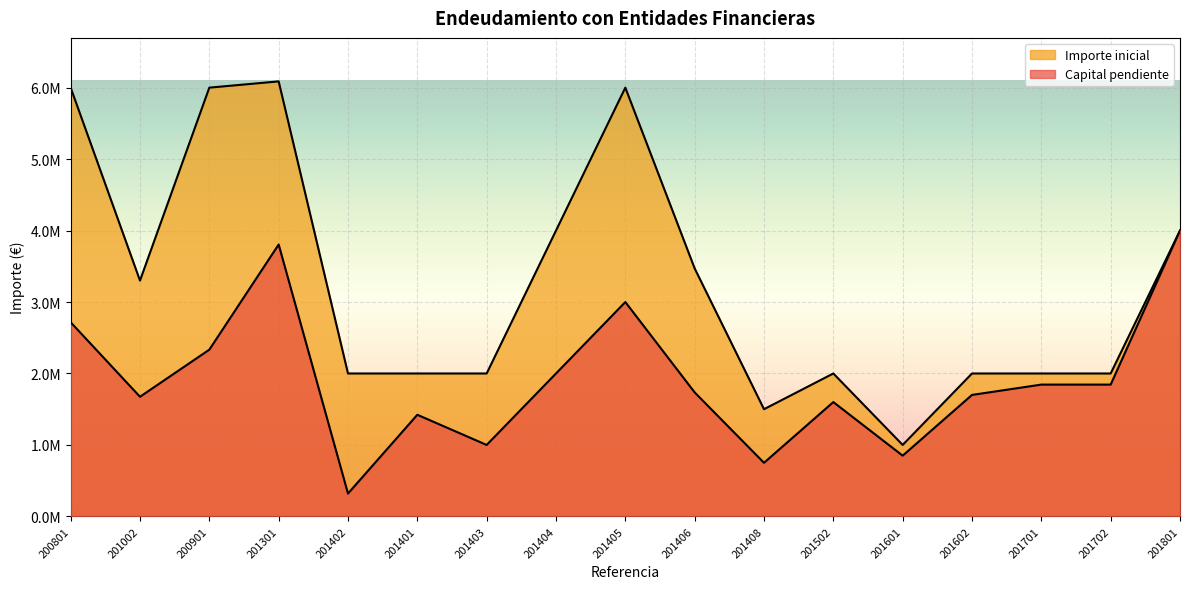

Is the value of Importe inicial at 201401 greater than the value of Capital pendiente at 201602?

Yes